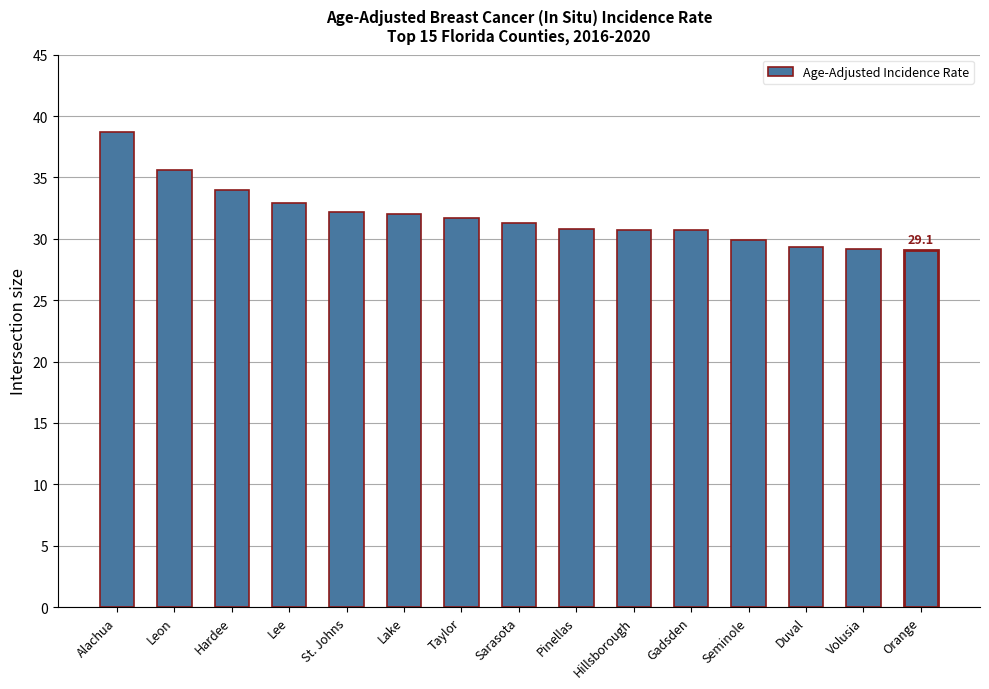

What is the change in value from Leon to Lake?

-3.6